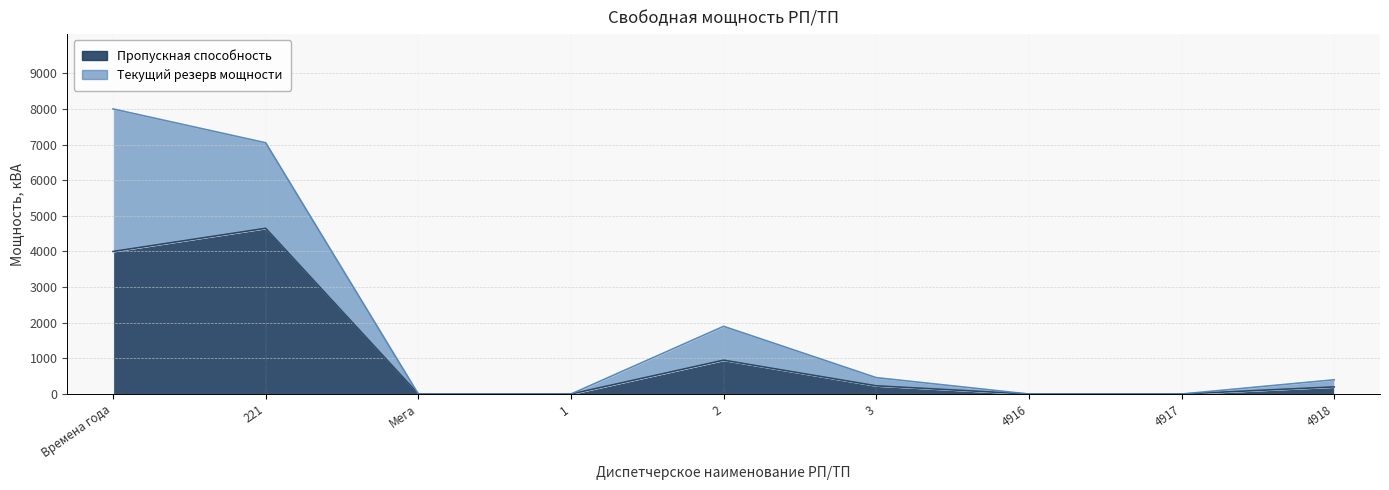

Does the chart display data point markers on the line(s)?

No